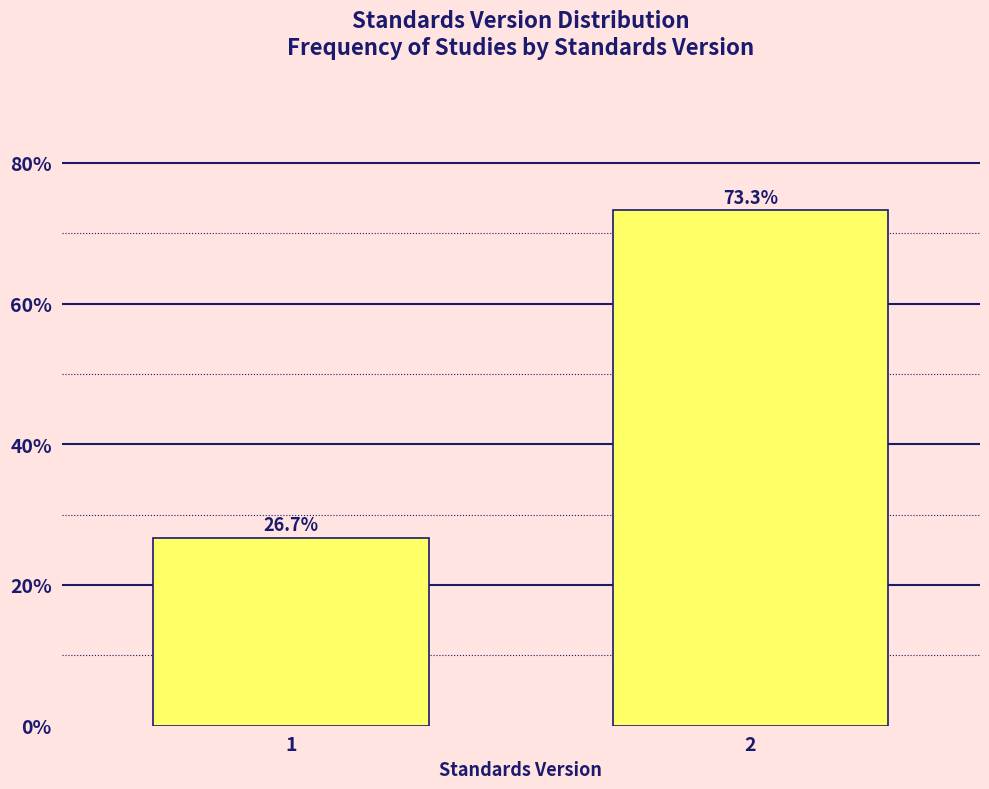

Reading left to right, transcribe all the data shown in this chart.

26.7	73.3